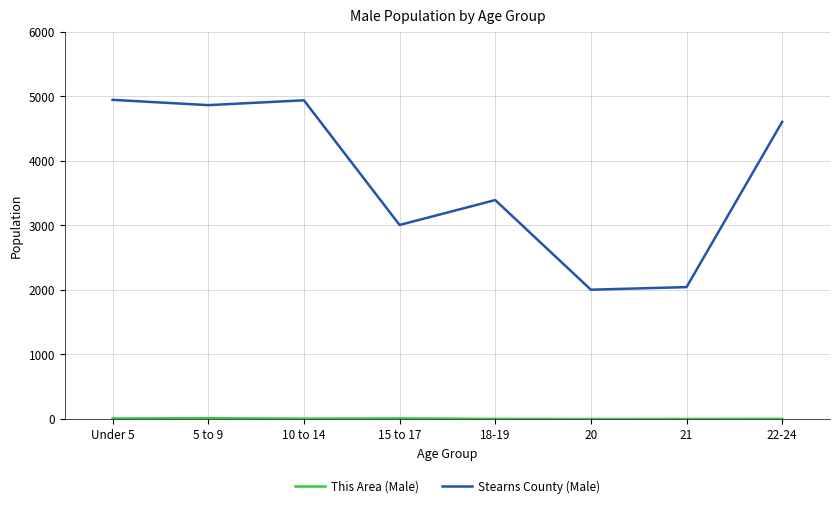

The value of Stearns County (Male) at 10 to 14 is 4939. True or false?

True